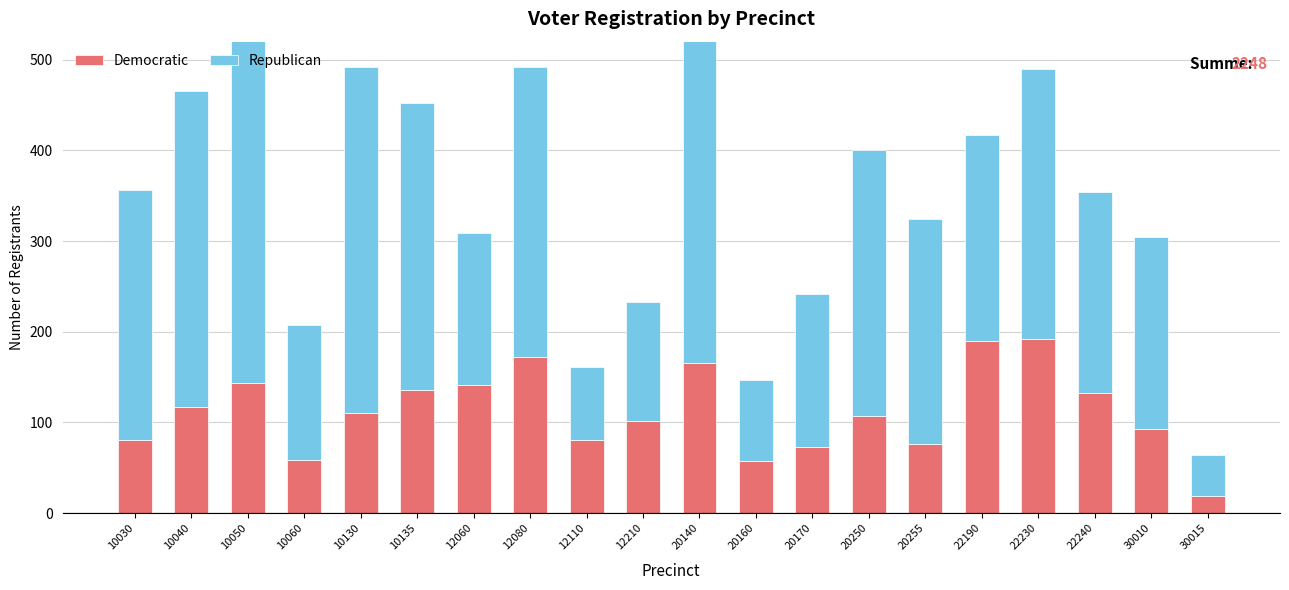

How many distinct data groups are displayed?

2